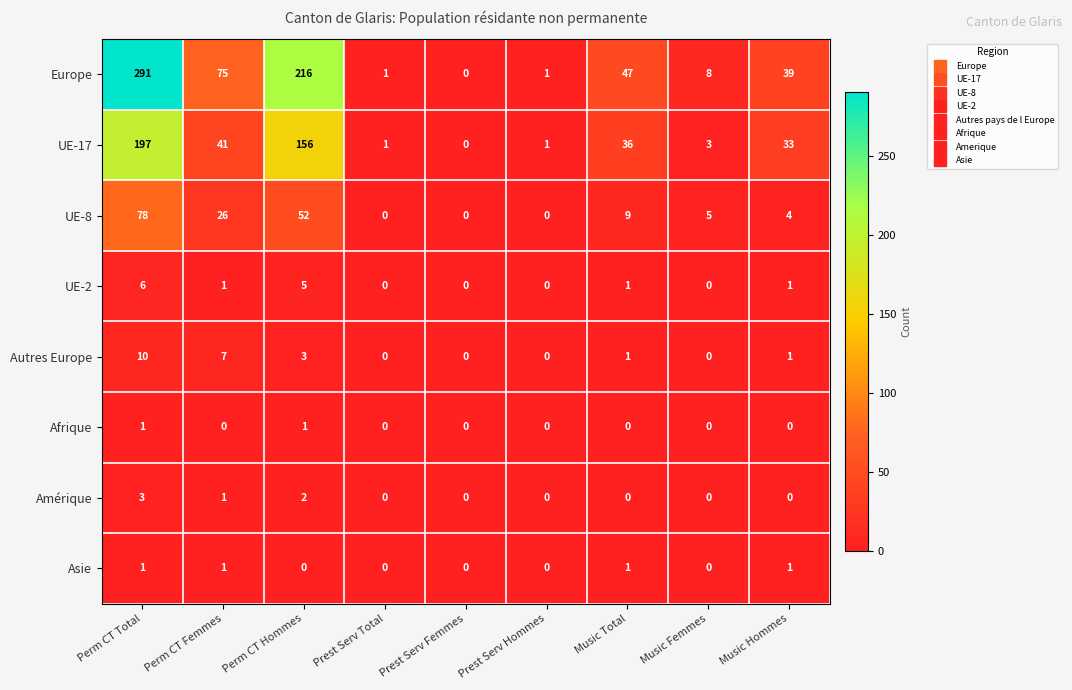

At which category is the sum across all series the highest?

Perm CT Total